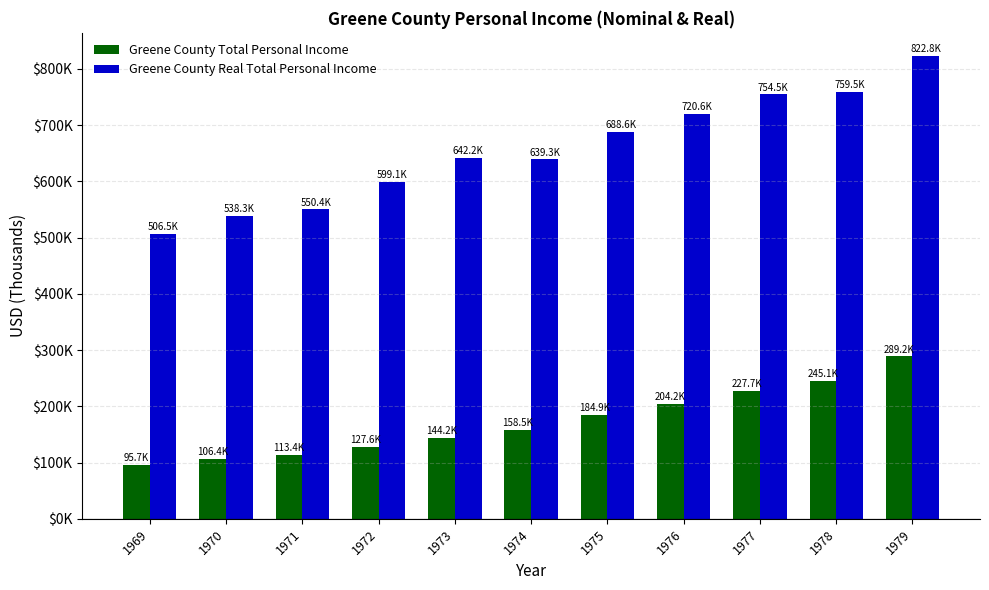

List the series in order of their overall mean, lowest first.

Greene County Total Personal Income, Greene County Real Total Personal Income